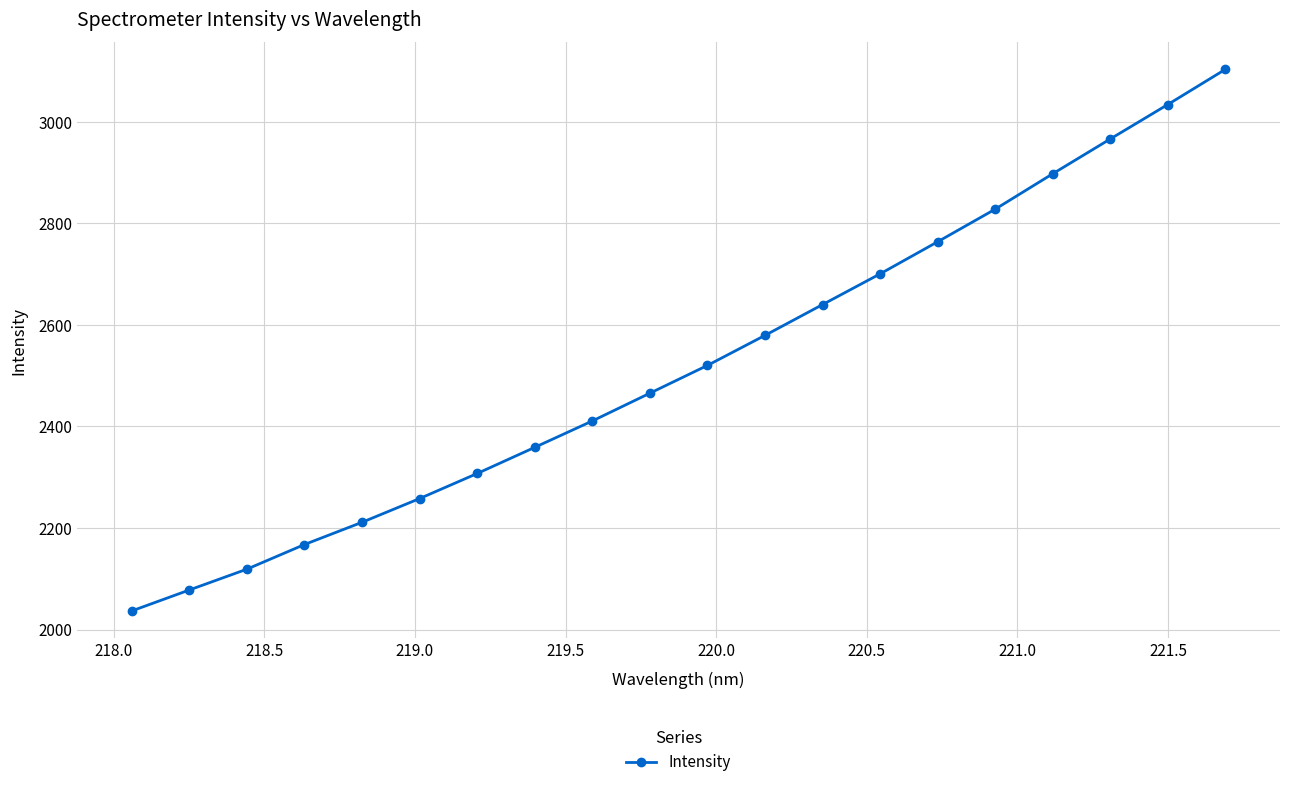

Reading right to left, transcribe all the data shown in this chart.

3103.2	3034.0	2966.2	2897.7	2827.9	2763.8	2700.6	2640.1	2579.4	2520.3	2465.6	2410.8	2358.9	2307.4	2258.0	2211.3	2167.5	2118.9	2077.9	2036.6